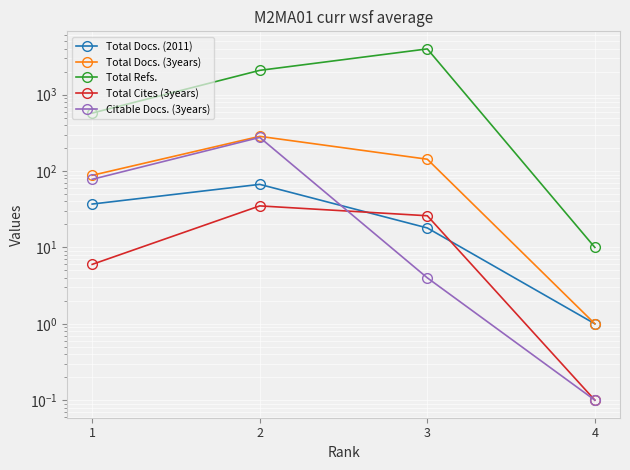

What is the spread (max minus min) of values at 3?

3978.0